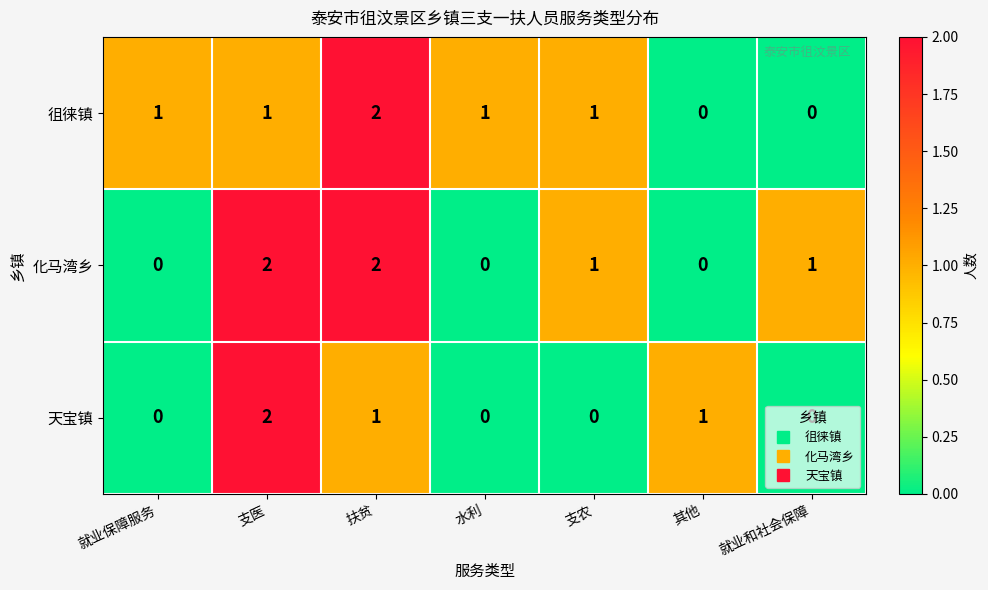

Between 水利 and 支农, which series saw the biggest shift?

化马湾乡